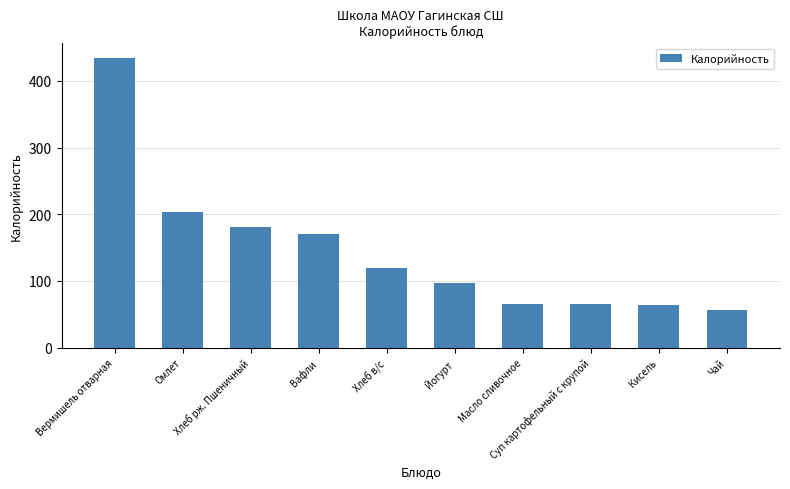

How many data points are less than 119?

5